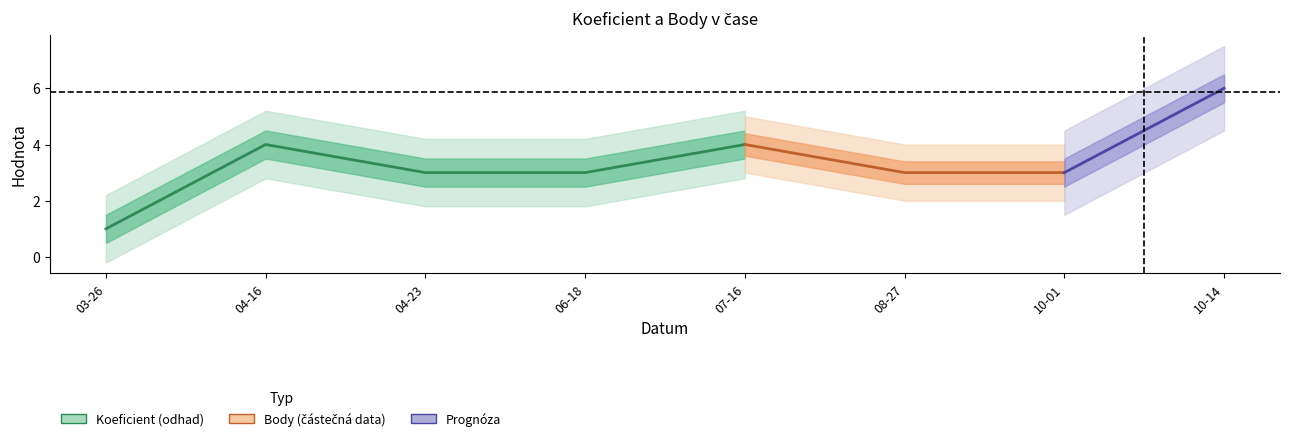

What is the label of the 8th point from the right?

2011-03-26